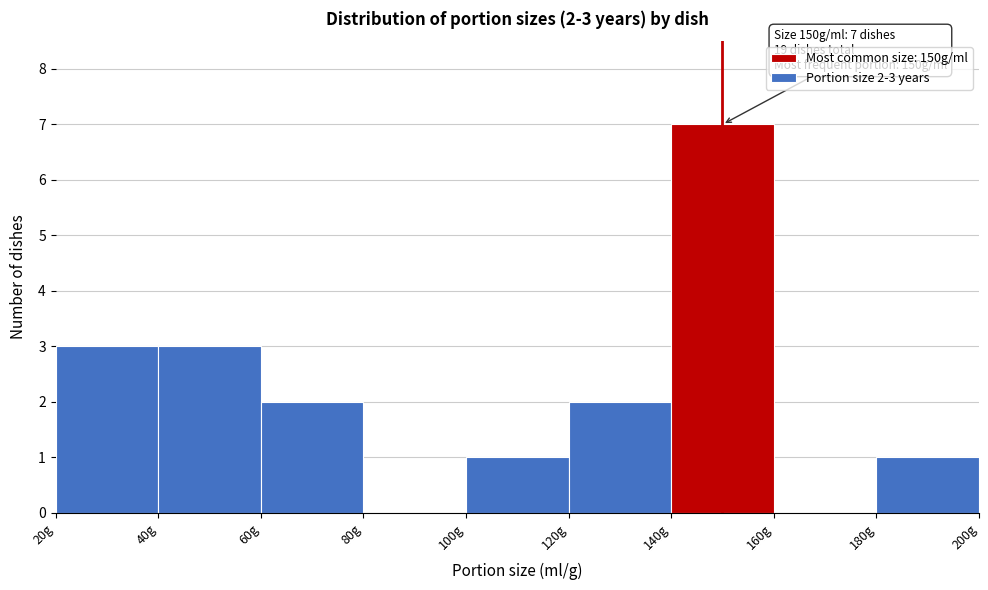

Over which range of the x-axis is the bar tallest?

140 to 160